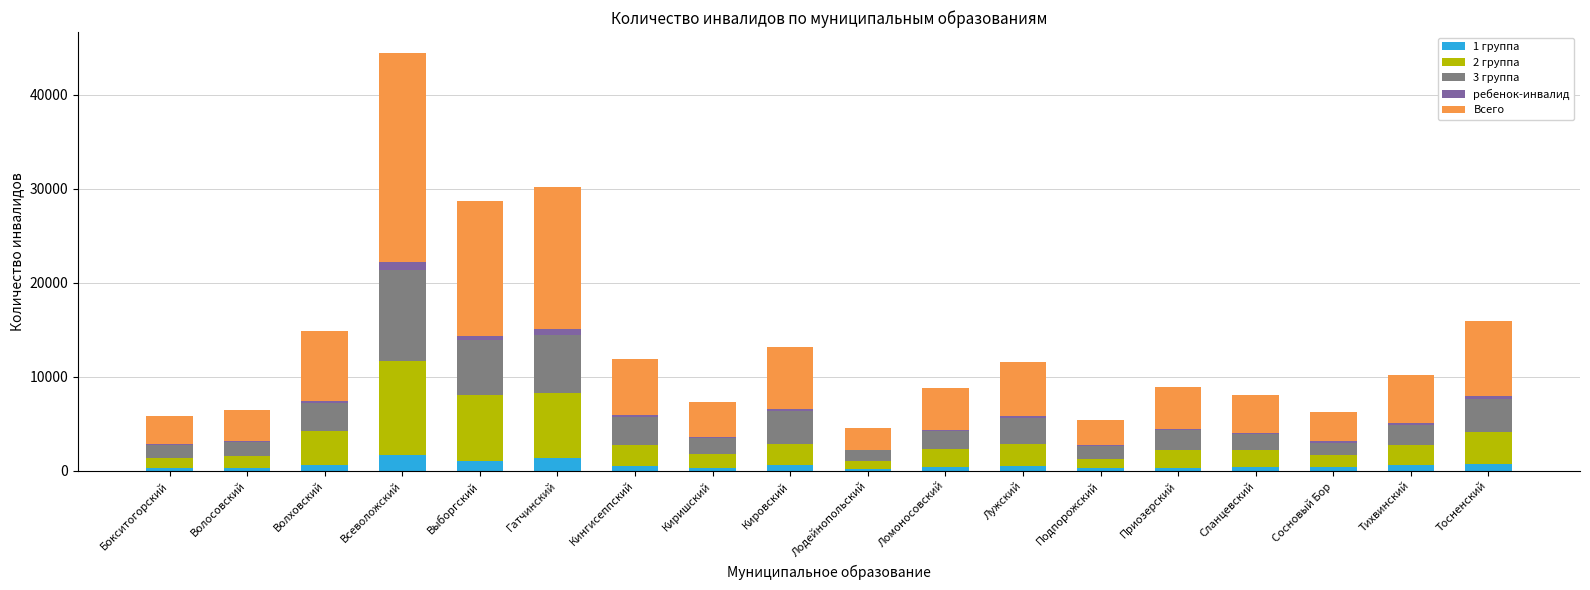

What value does the 1 группа series have at Кингисеппский, to the nearest 10?

470